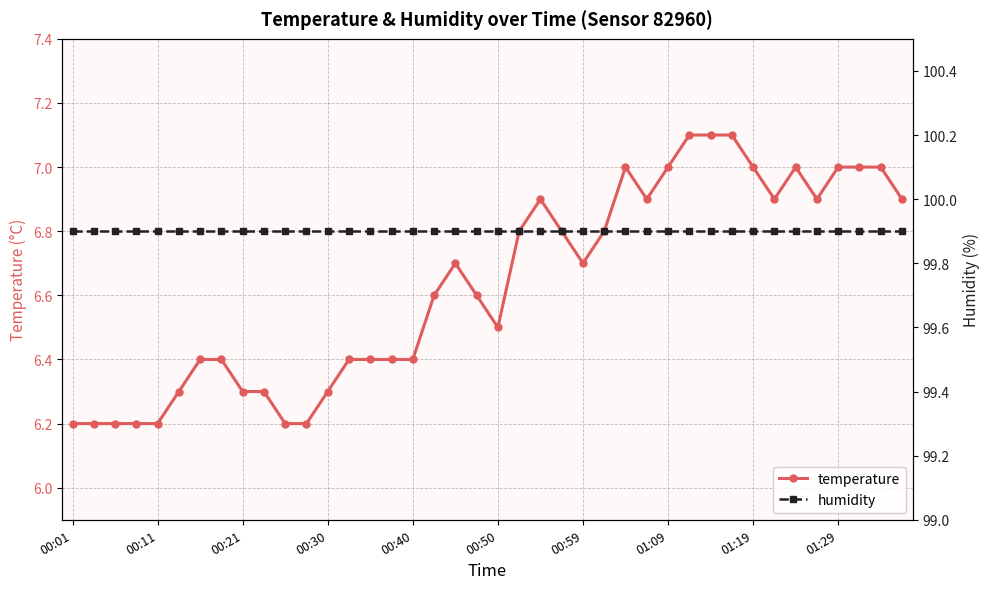

Reading right to left, extract all data points from this chart.

temperature: 6.9	7.0	7.0	7.0	6.9	7.0	6.9	7.0	7.1	7.1	7.1	7.0	6.9	7.0	6.8	6.7	6.8	6.9	6.8	6.5	6.6	6.7	6.6	6.4	6.4	6.4	6.4	6.3	6.2	6.2	6.3	6.3	6.4	6.4	6.3	6.2	6.2	6.2	6.2	6.2
humidity: 99.9	99.9	99.9	99.9	99.9	99.9	99.9	99.9	99.9	99.9	99.9	99.9	99.9	99.9	99.9	99.9	99.9	99.9	99.9	99.9	99.9	99.9	99.9	99.9	99.9	99.9	99.9	99.9	99.9	99.9	99.9	99.9	99.9	99.9	99.9	99.9	99.9	99.9	99.9	99.9